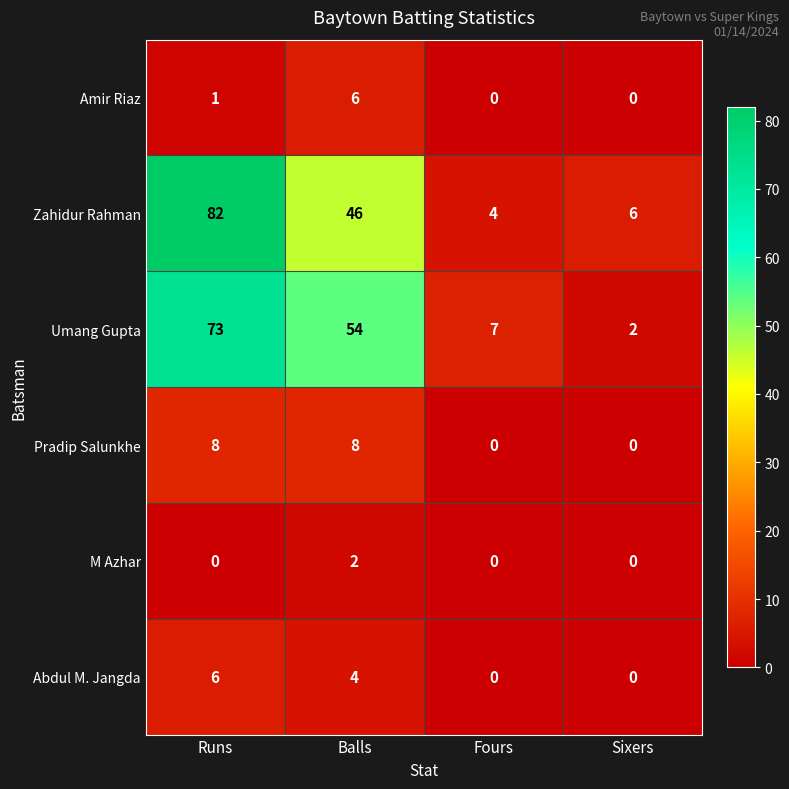

Which series has the largest range (max minus min)?

Zahidur Rahman